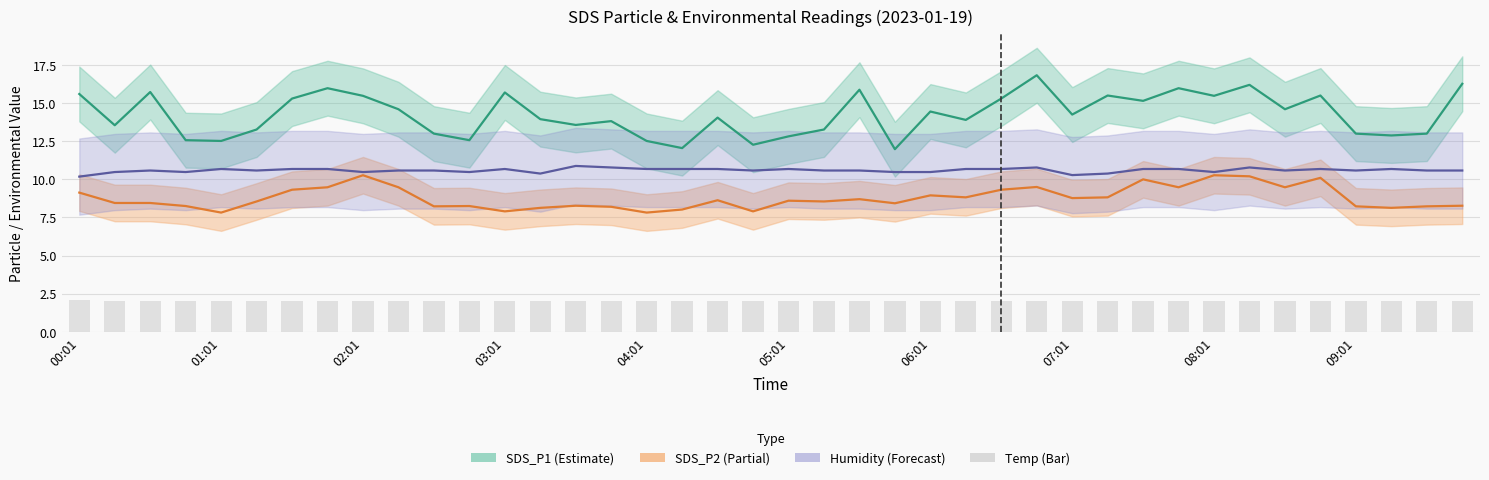

What is the approximate value of Humidity (rescaled) at 01:01?

10.7